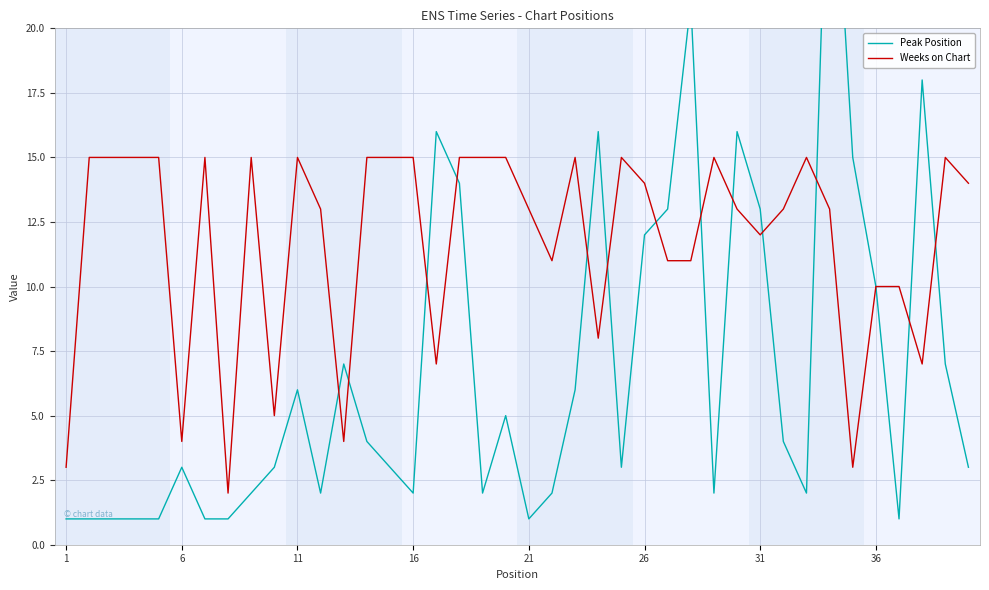

True or false: Peak Position and Weeks on Chart intersect in this chart.

True